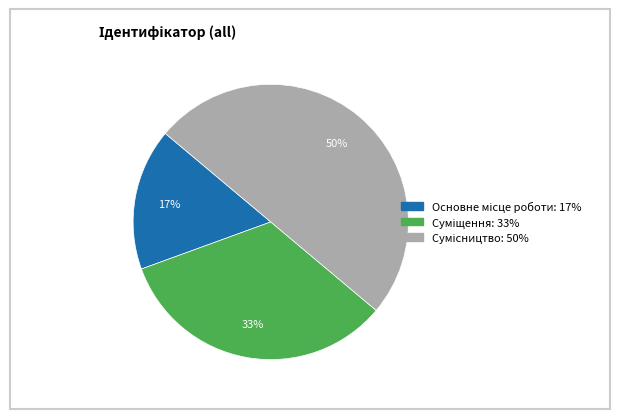

To the nearest percent, what is the average slice percentage?

33%